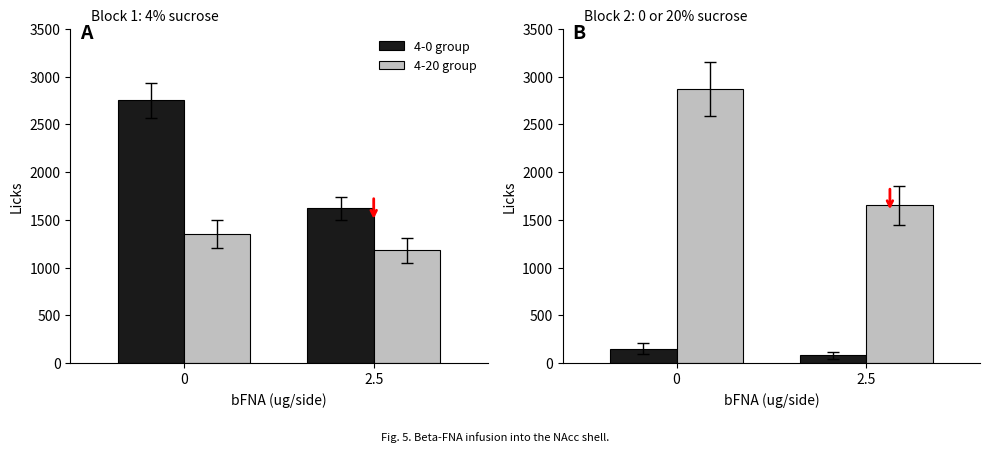

At which category does the chart reach its minimum across all series?

2.5